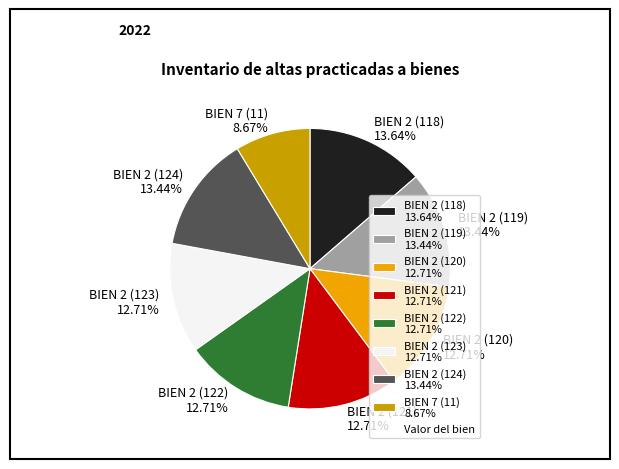

Count the number of slices in the pie.

8